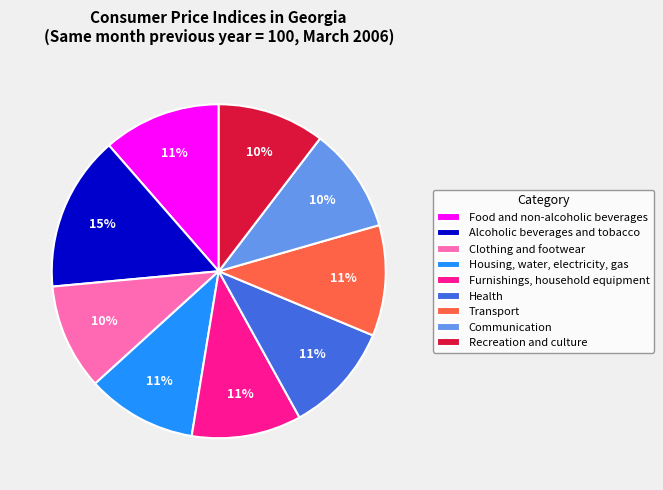

Is there a majority slice in this chart?

No